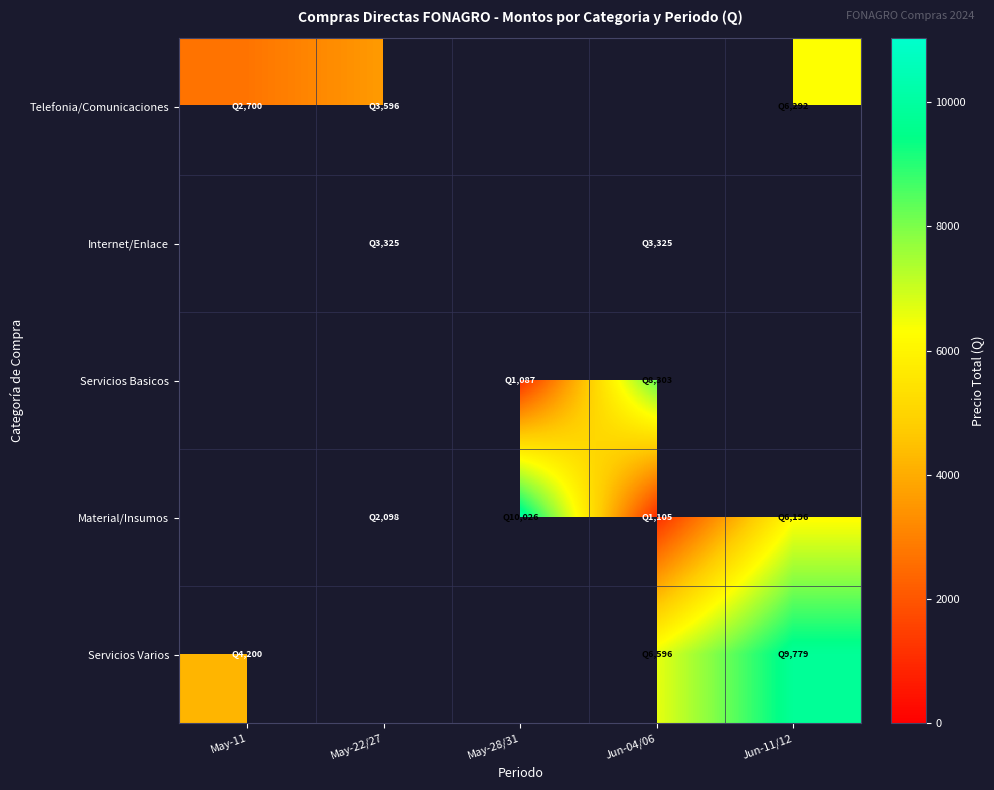

At May-11, list the series in order from smallest to largest.

Internet/Enlace, Servicios Basicos, Material/Insumos, Telefonia/Comunicaciones, Servicios Varios